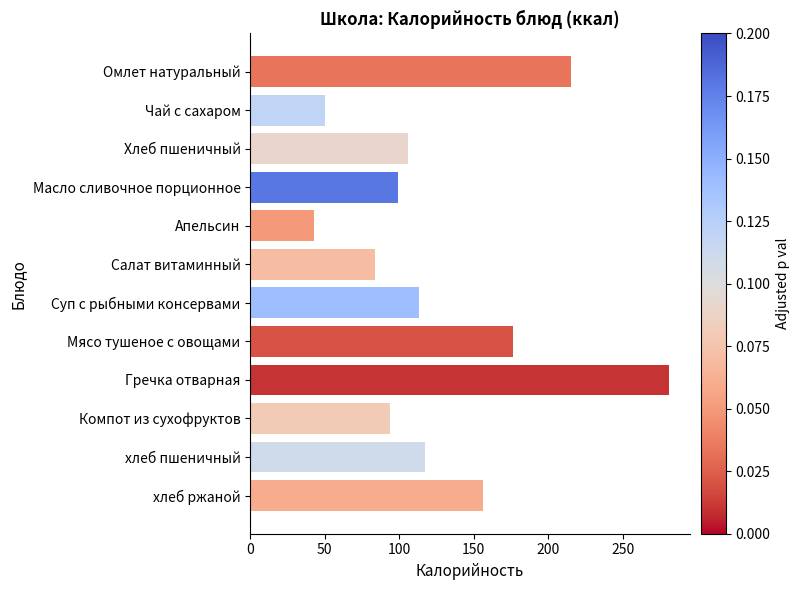

True or false: the data shows 84 at Салат витаминный.

True